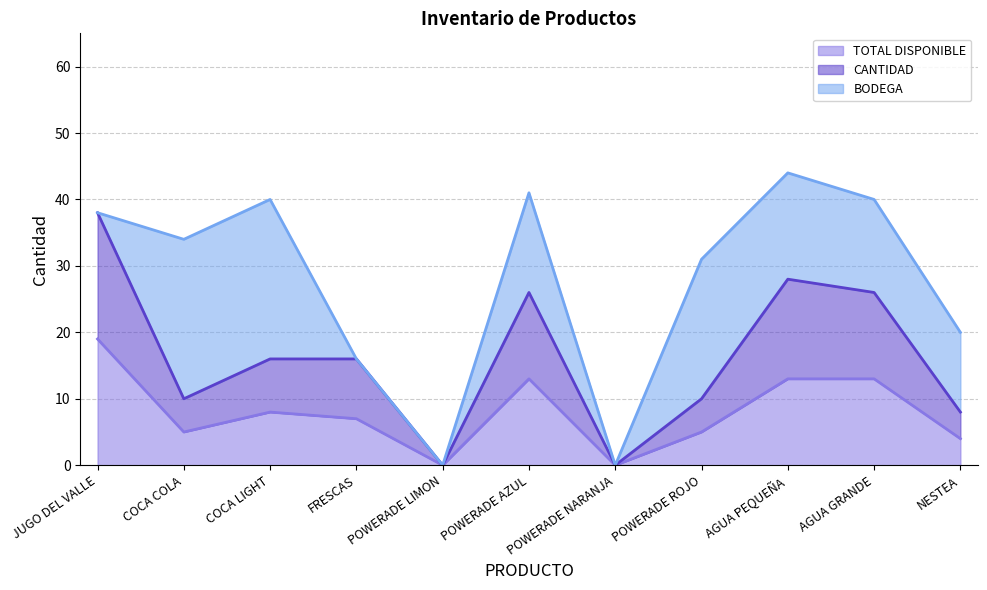

Is it true that TOTAL DISPONIBLE equals 7 at NESTEA?

False